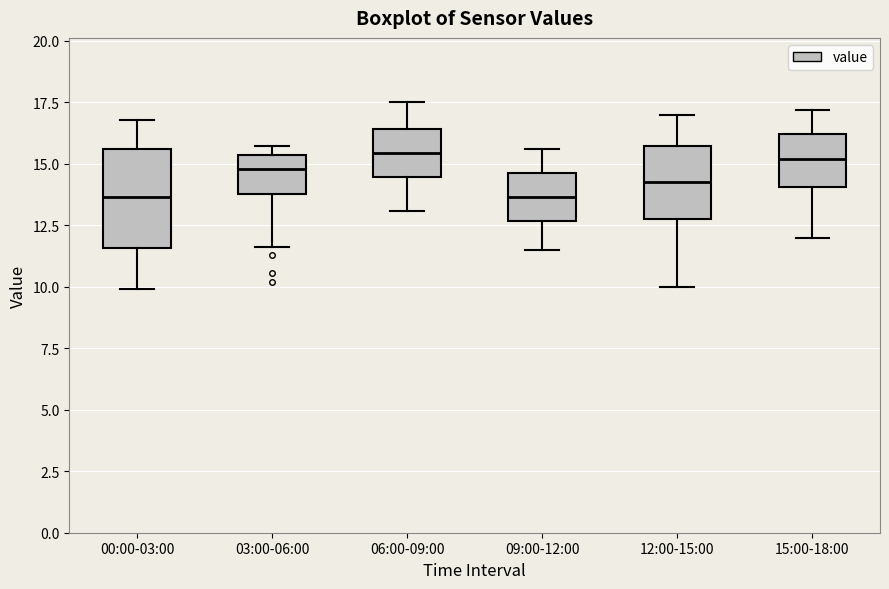

Where does the median line of the box for 12:00-15:00 sit on the y-axis? The values are not printed on the chart, so give them approximately, as read against the axis.

14.5